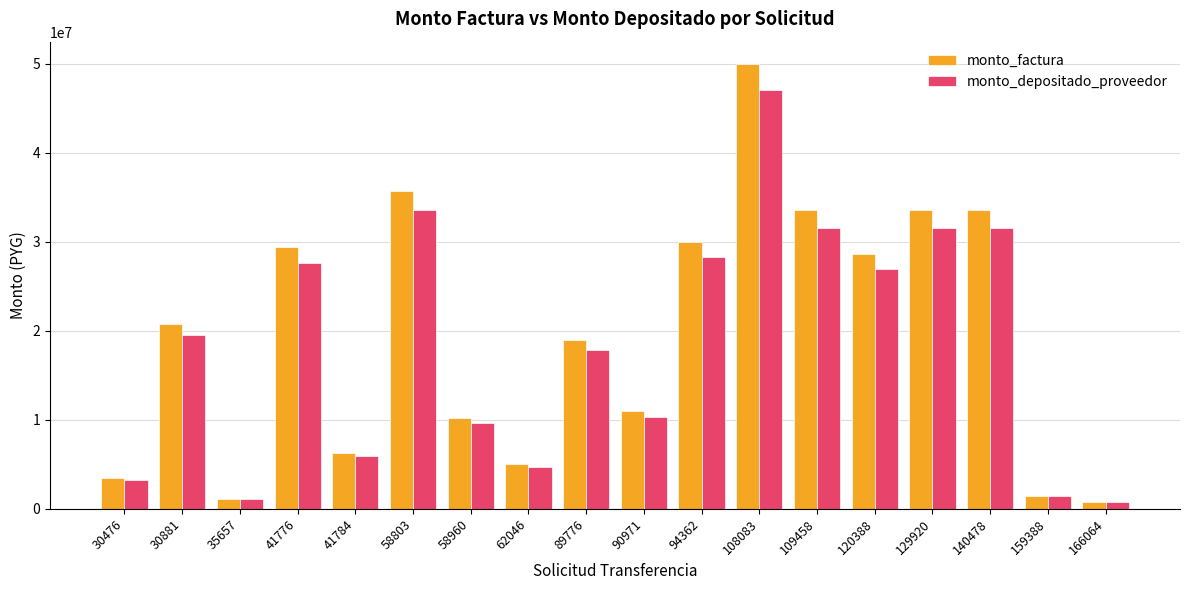

Where is monto_factura nearest to the value 25405000?

120388